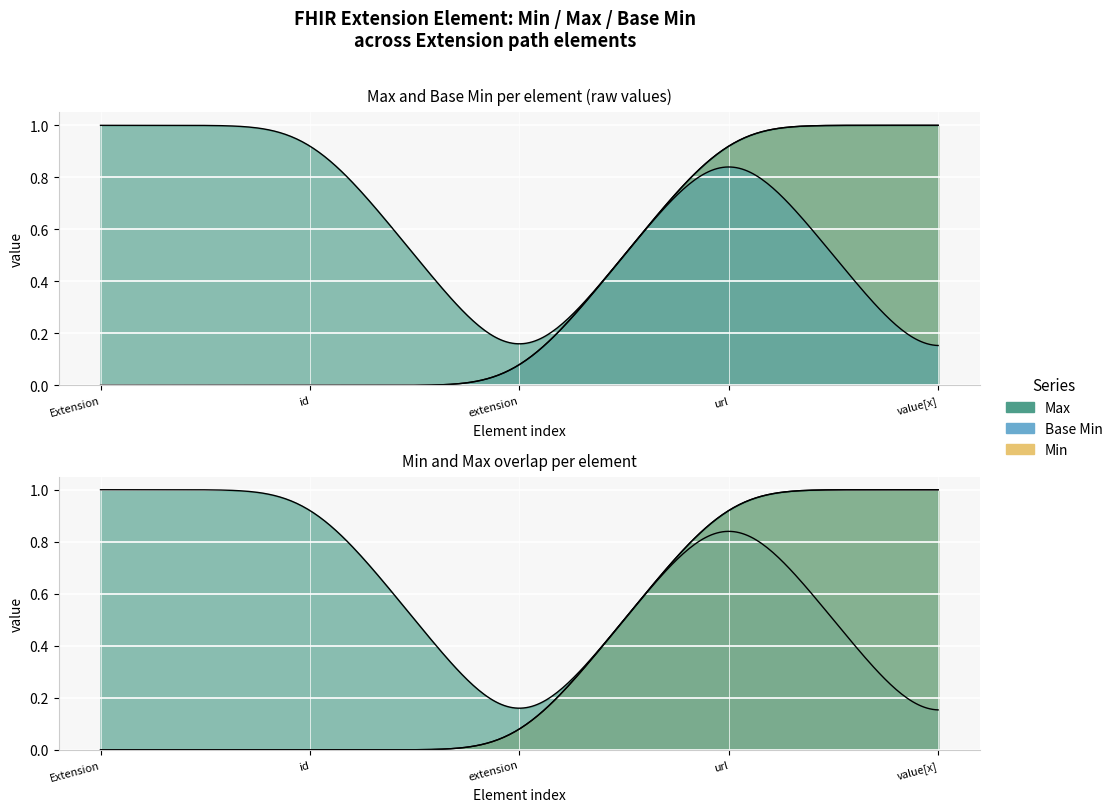

Which series changed the most between Extension.id and Extension.value[x]?

Max